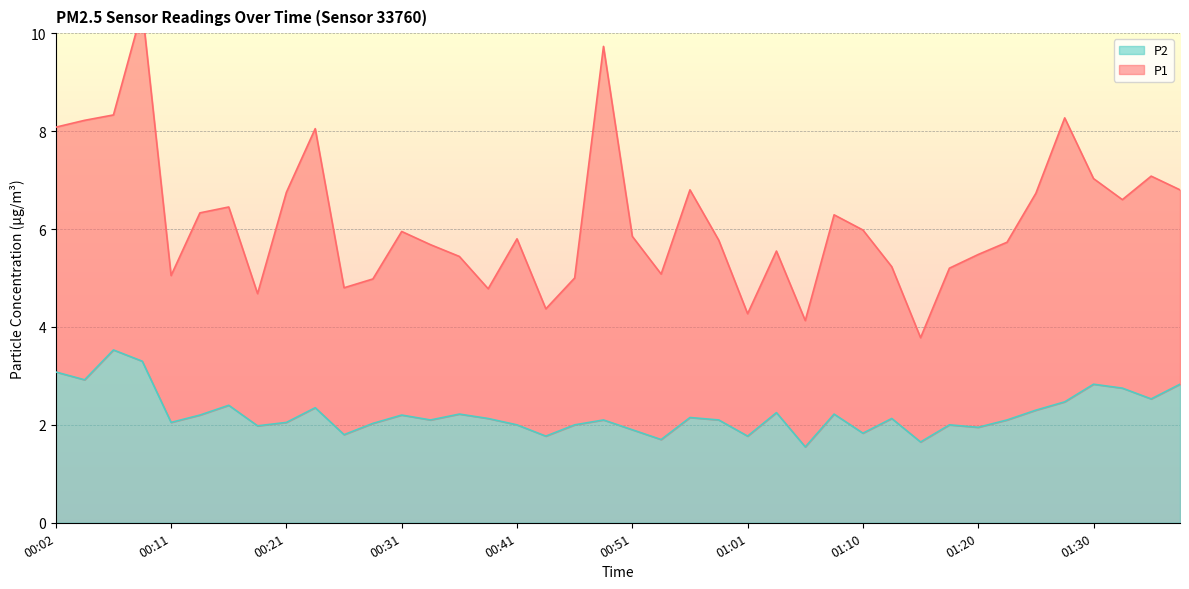

How many data points are above 2?

27